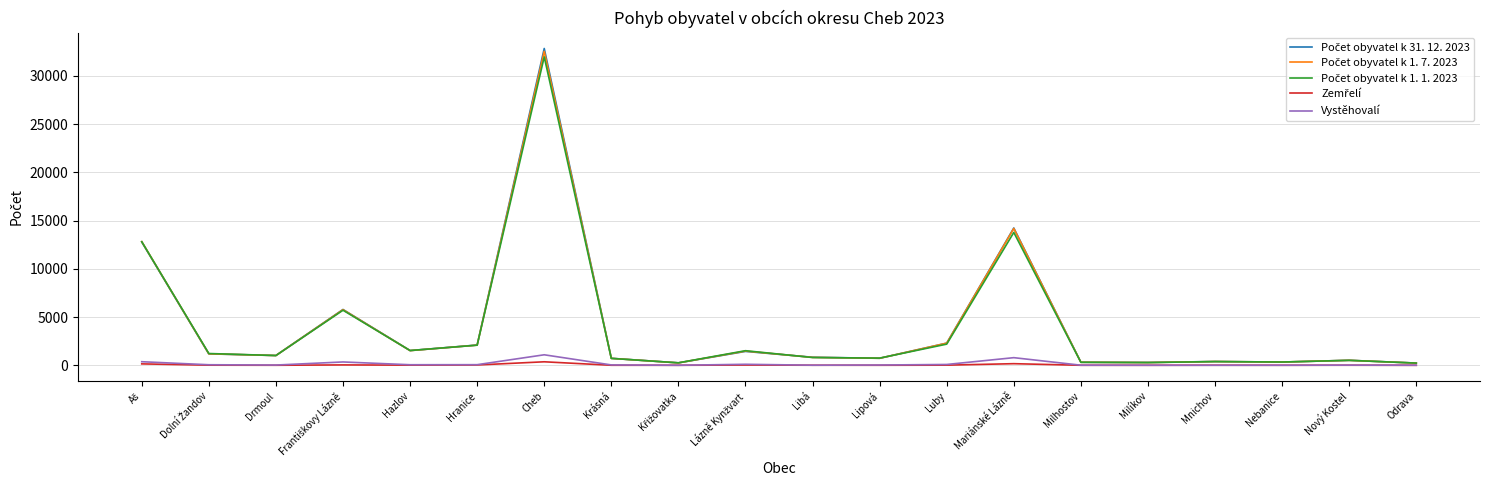

Does the chart have visible grid lines?

Yes